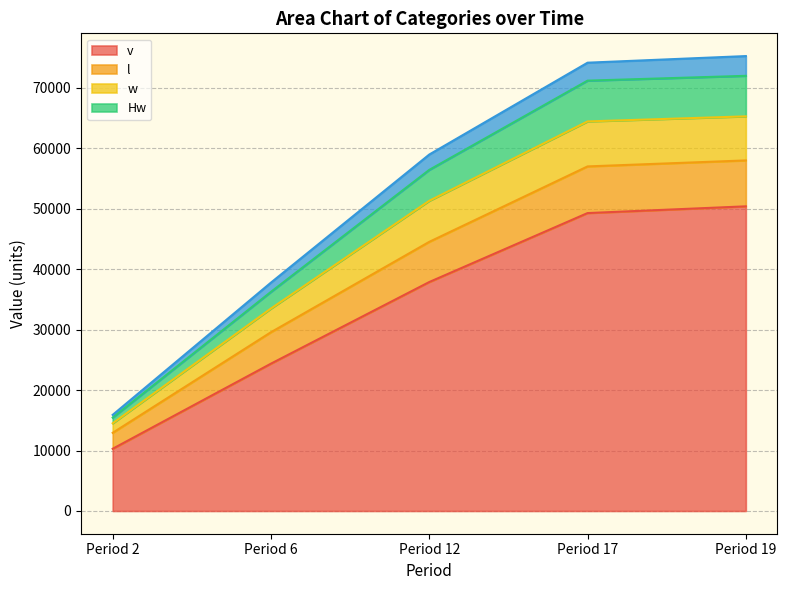

True or false: Hw has more than 1 points higher than both neighbors.

False